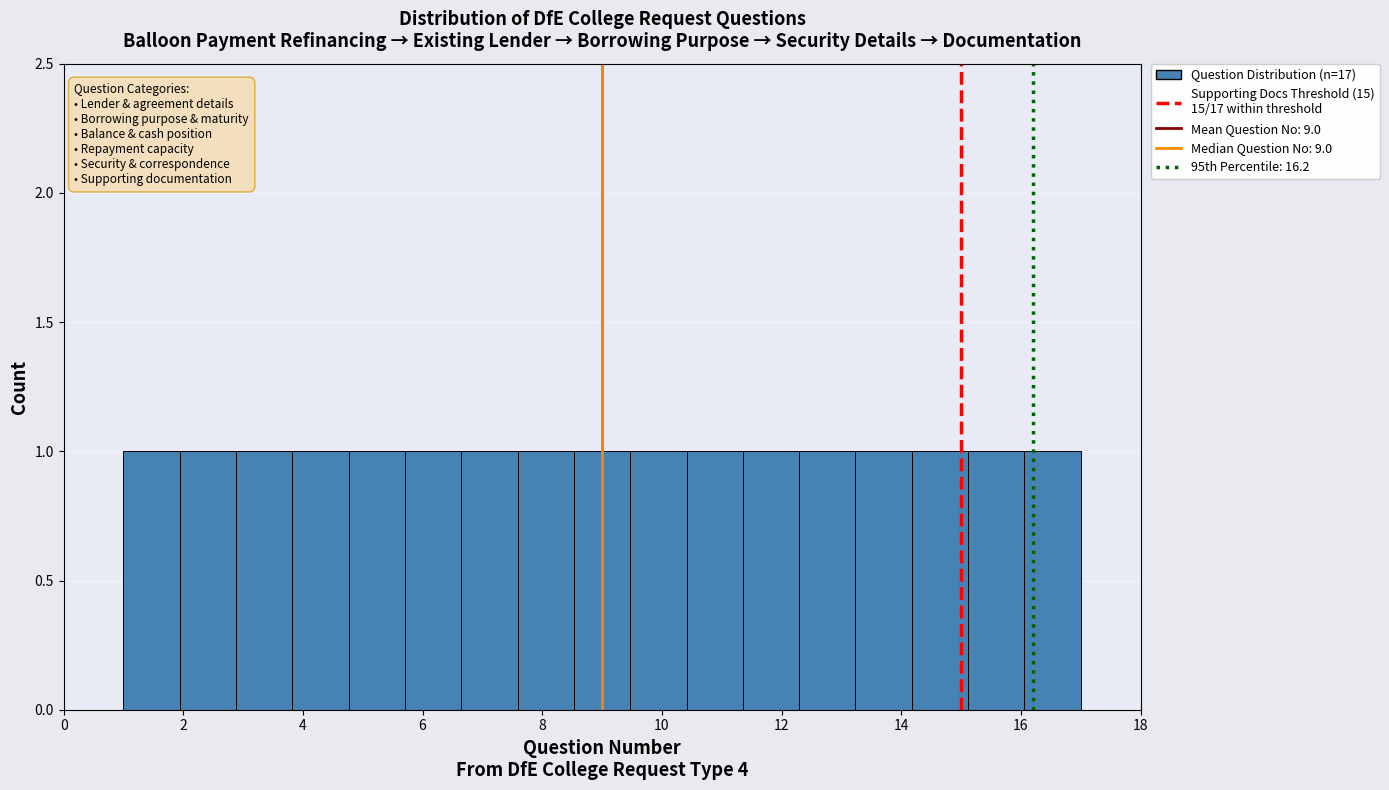

Reading left to right, list every bar in this chart as the range it spans on the x-axis followed by its height. Neither the bar edges nor the heights are printed on the chart, so give them approximately, as read against the axes.

1.0 to 2.0: 1
2.0 to 2.8: 1
2.8 to 3.8: 1
3.8 to 4.8: 1
4.8 to 5.8: 1
5.8 to 6.6: 1
6.6 to 7.6: 1
7.6 to 8.6: 1
8.6 to 9.4: 1
9.4 to 10.4: 1
10.4 to 11.4: 1
11.4 to 12.2: 1
12.2 to 13.2: 1
13.2 to 14.2: 1
14.2 to 15.2: 1
15.2 to 16.0: 1
16.0 to 17.0: 1